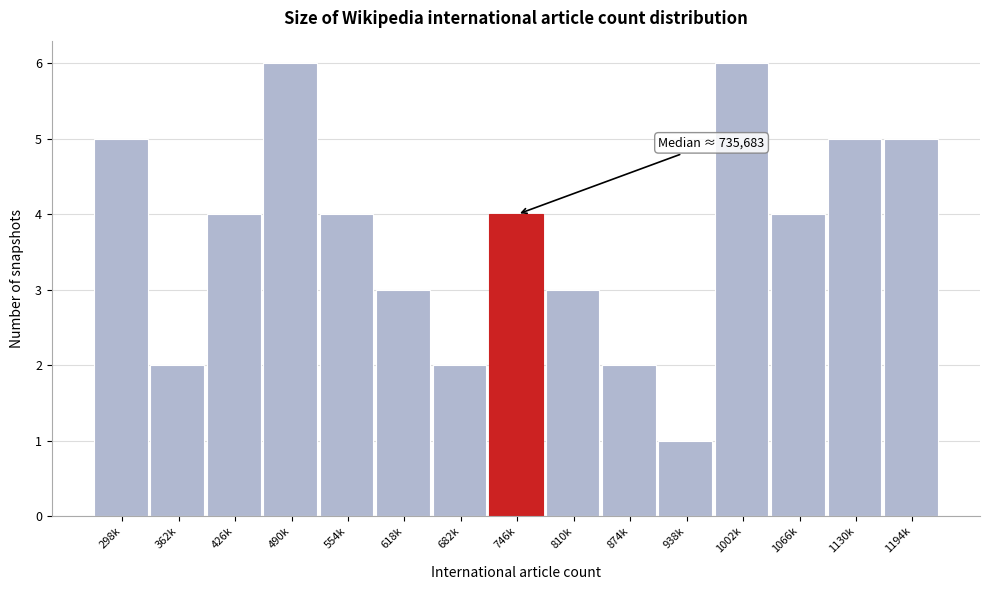

Reading left to right, list all the values displayed in this chart.

5	2	4	6	4	3	2	4	3	2	1	6	4	5	5